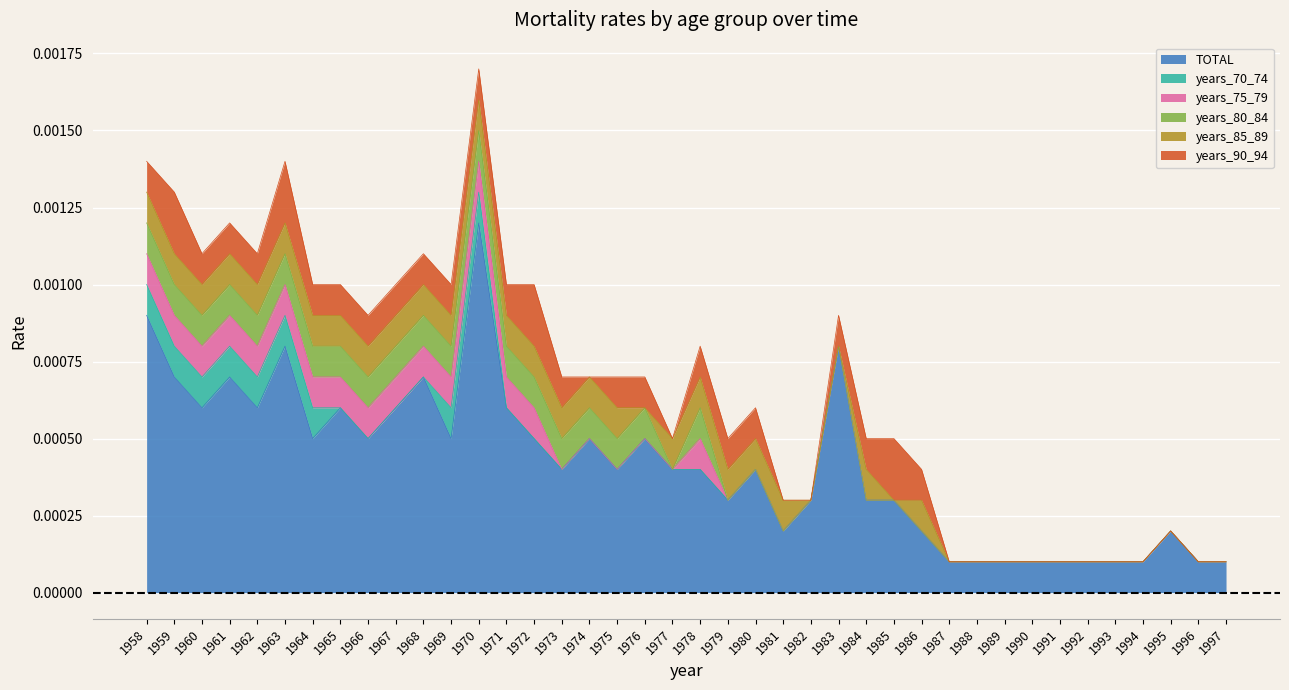

At which label does years_85_89 reach its peak?

1958